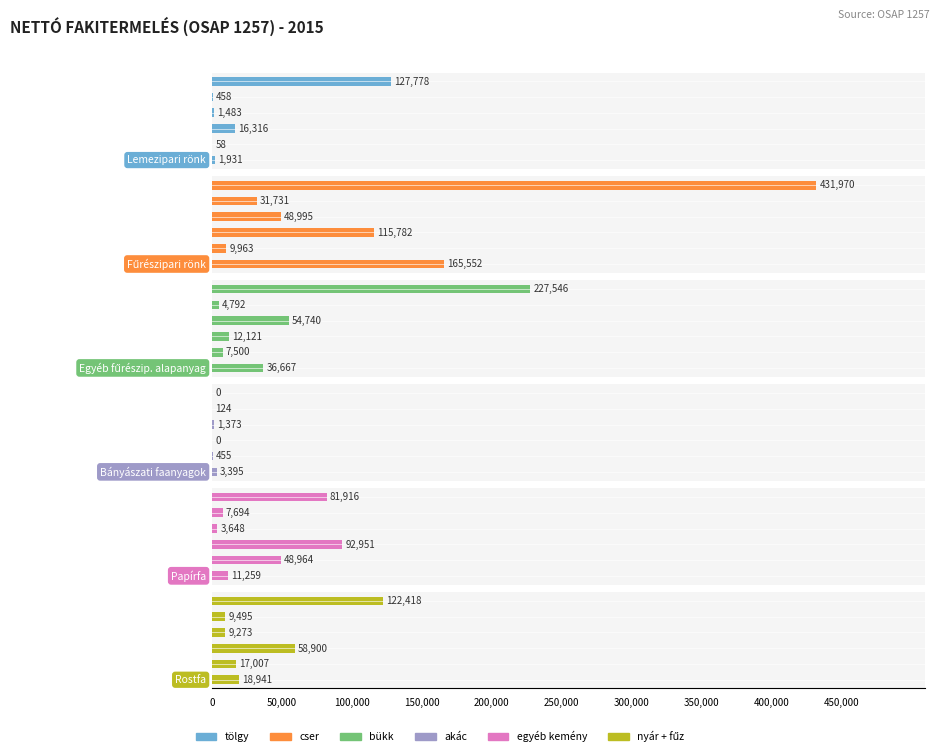

The value of Rostfa at 250,000 is 53160. True or false?

False